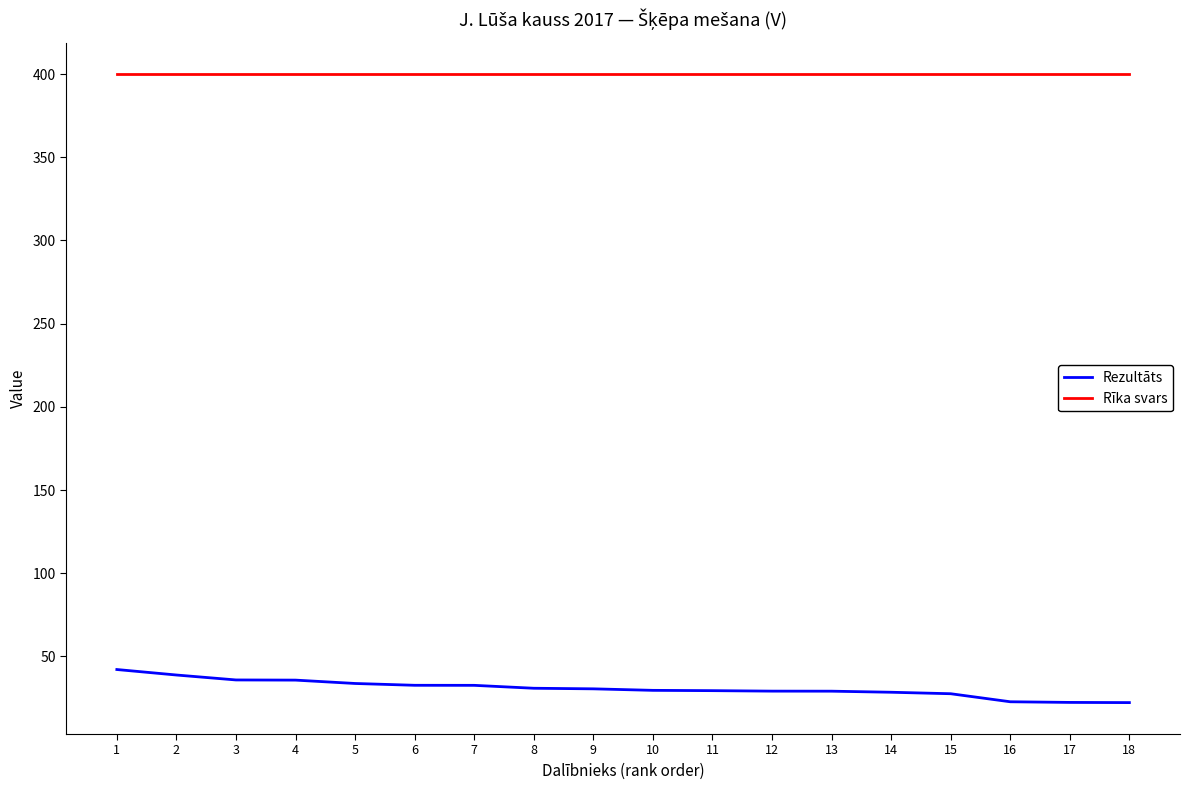

Which series has the widest spread of values?

Rezultāts